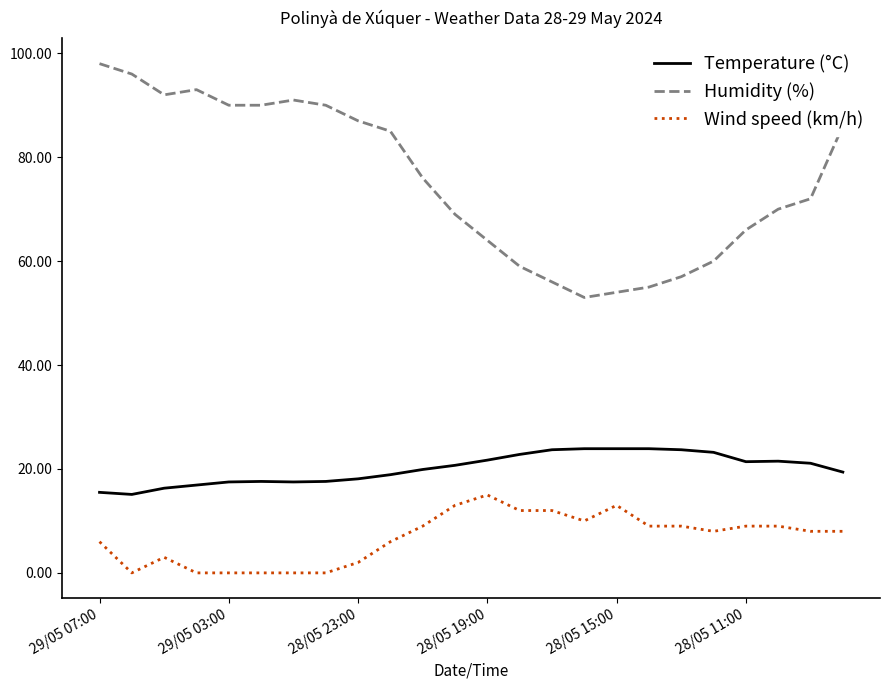

List the series in order of their overall mean, lowest first.

Wind speed (km/h), Temperature (°C), Humidity (%)